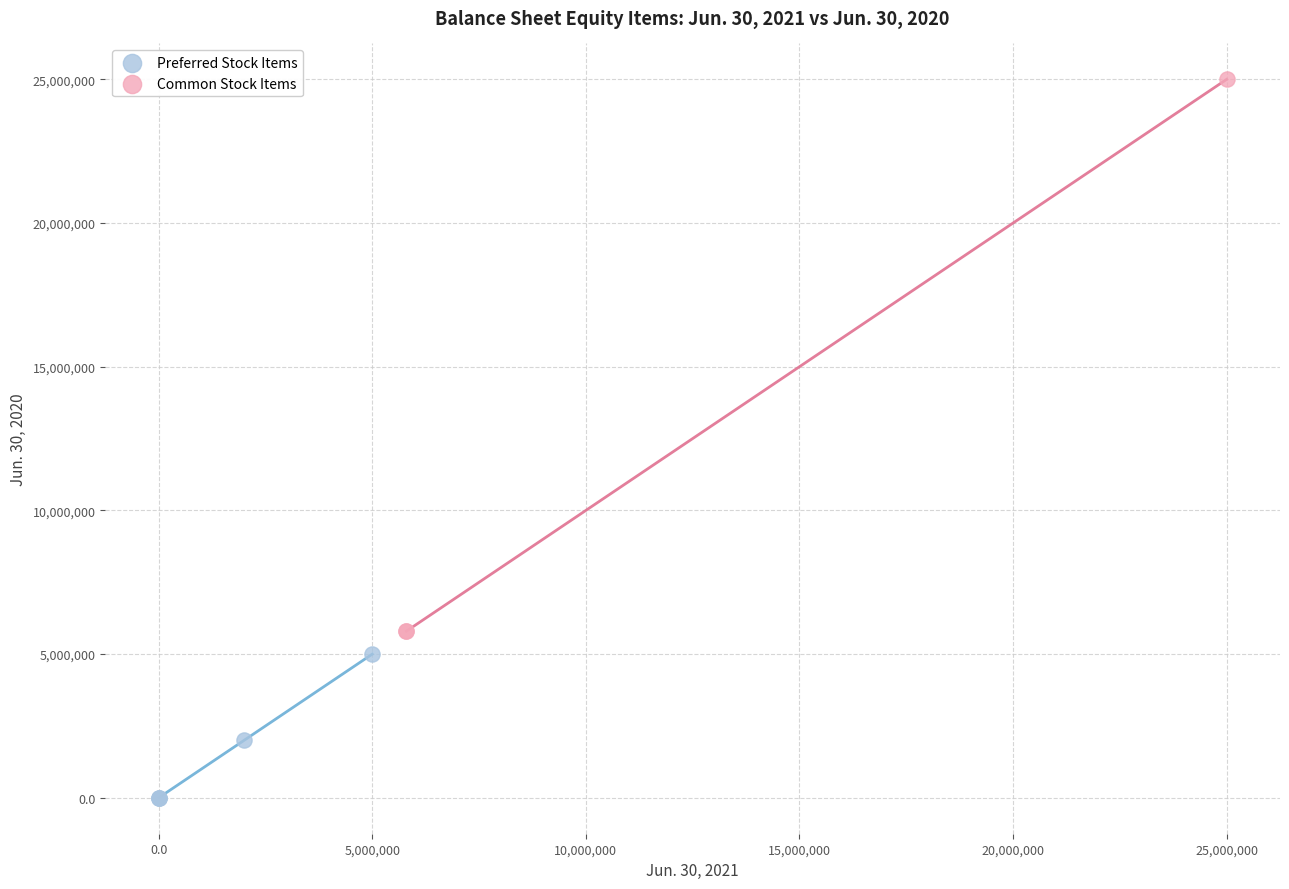

Which series has the widest spread of Y values?

Common Stock Items